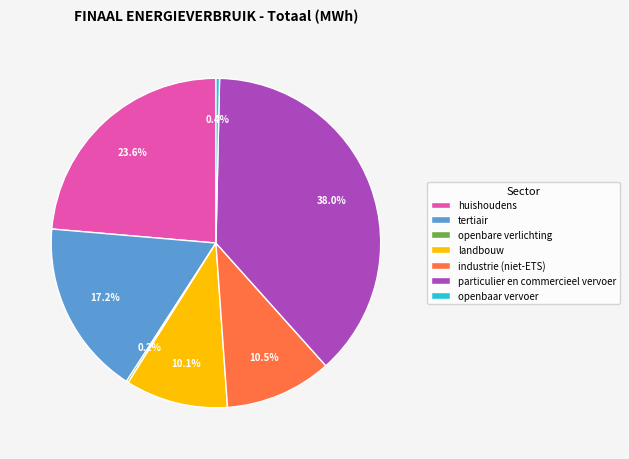

Does any single category account for the majority?

No